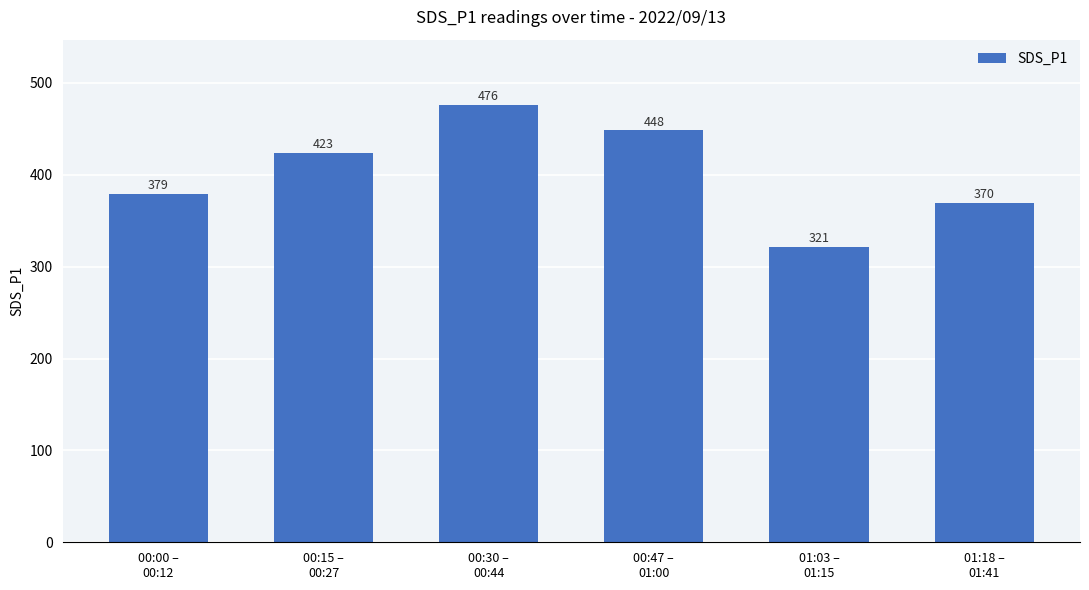

The value at 00:47 –
01:00 is 448.3. True or false?

True